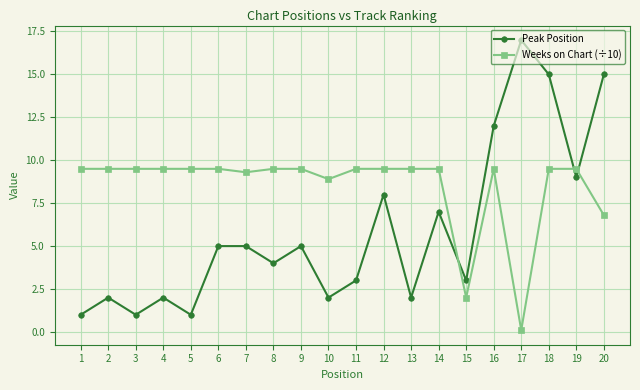

What is the value of the Peak Position point at the 3rd from the left?

1.0